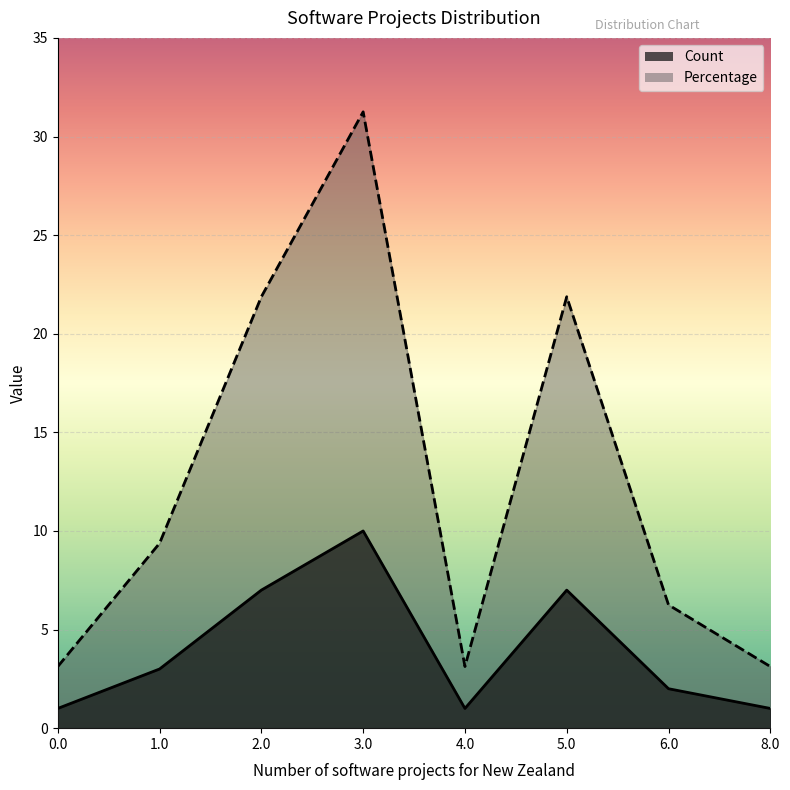

True or false: Count has more than 1 points higher than both neighbors.

True